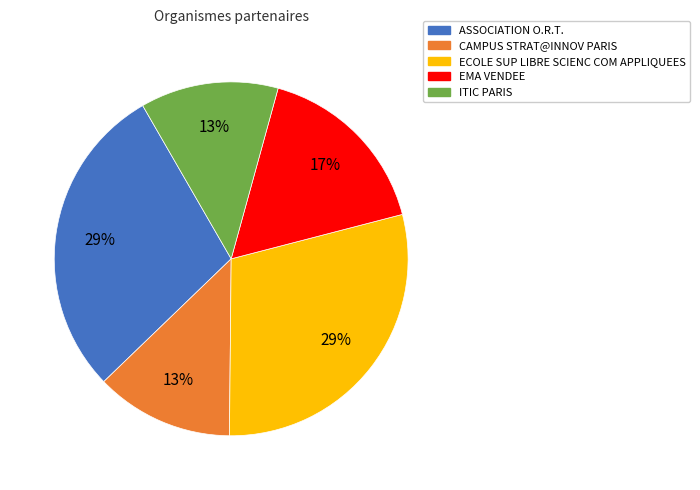

Do ASSOCIATION O.R.T. and CAMPUS STRAT@INNOV PARIS together represent more than half of the pie?

No